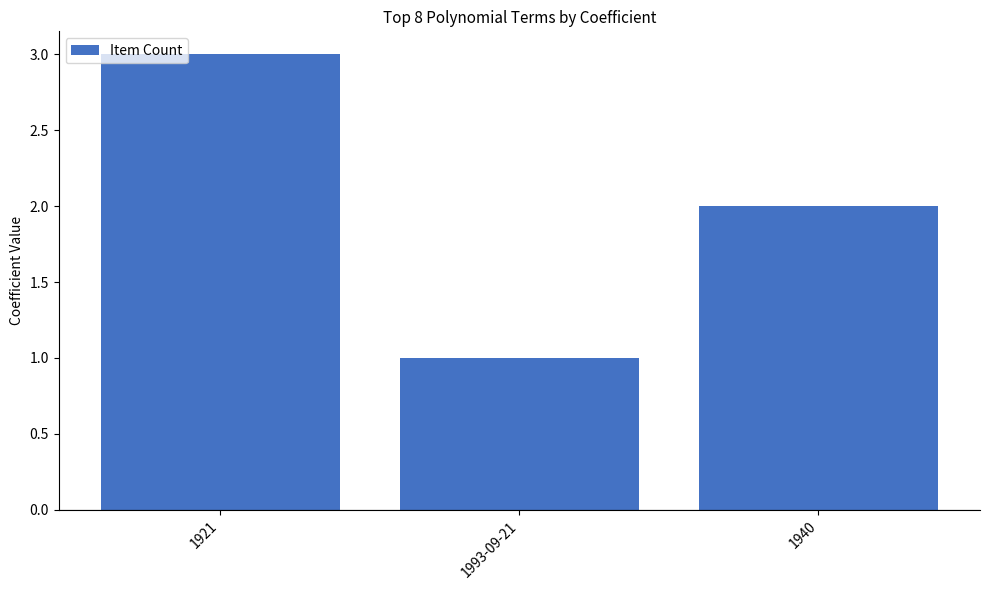

Where does the data first go above 2?

1921